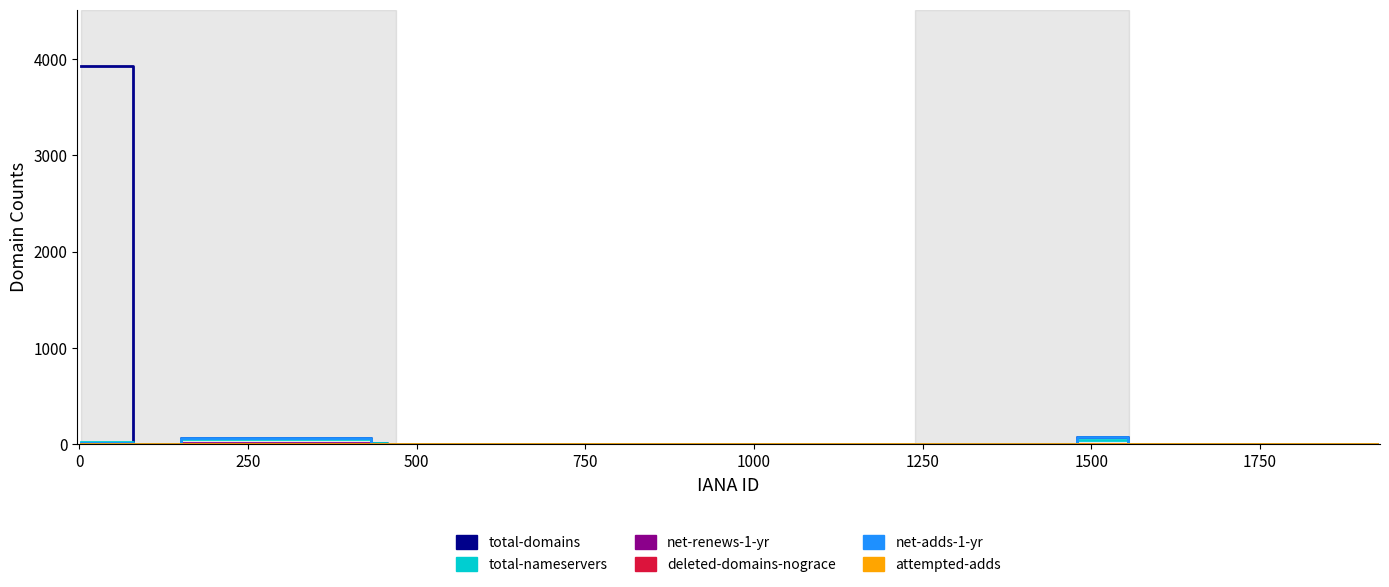

Which series has the widest spread of values?

total-domains